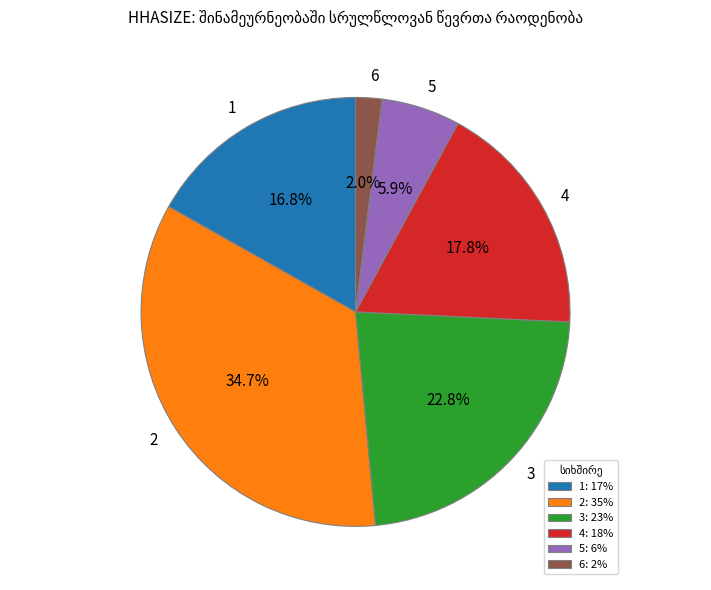

To the nearest percent, what is the difference between the largest and smallest slice percentages?

33%